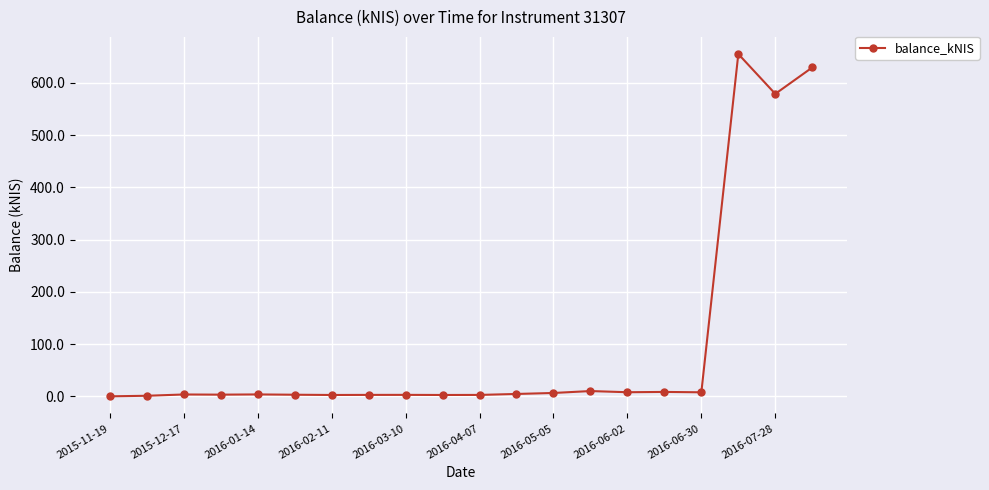

What is the value of the 4th point from the left?

3.2